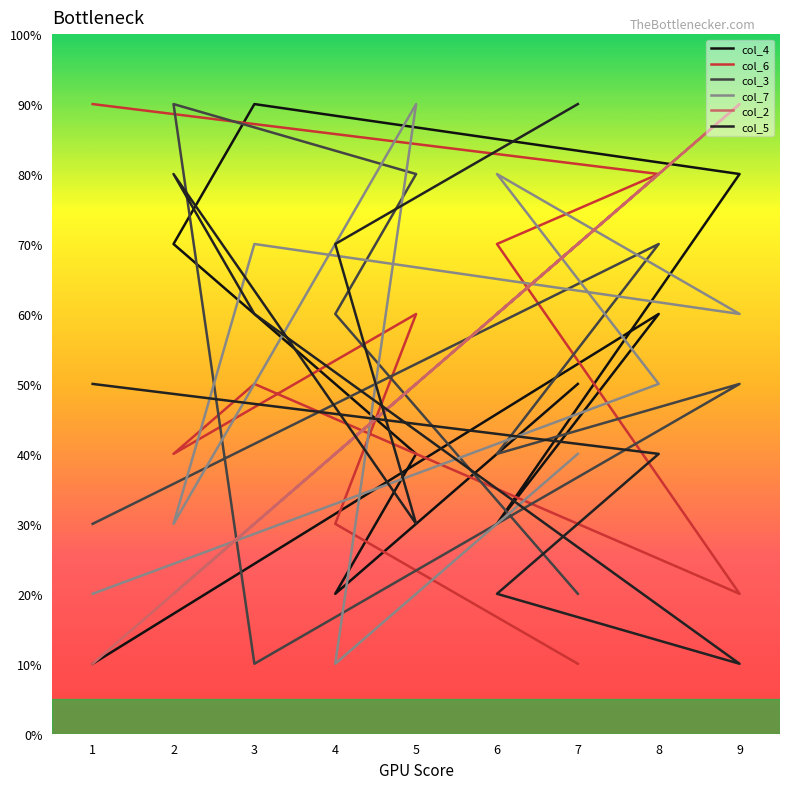

Which category has the lowest value across all series?

1